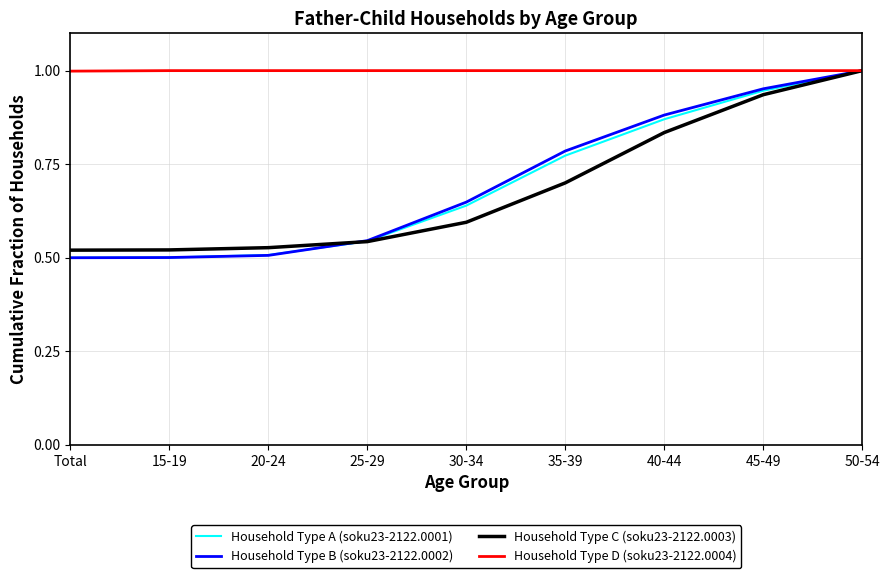

Between 20-24 and 40-44, which series saw the biggest shift?

Household Type B (soku23-2122.0002)